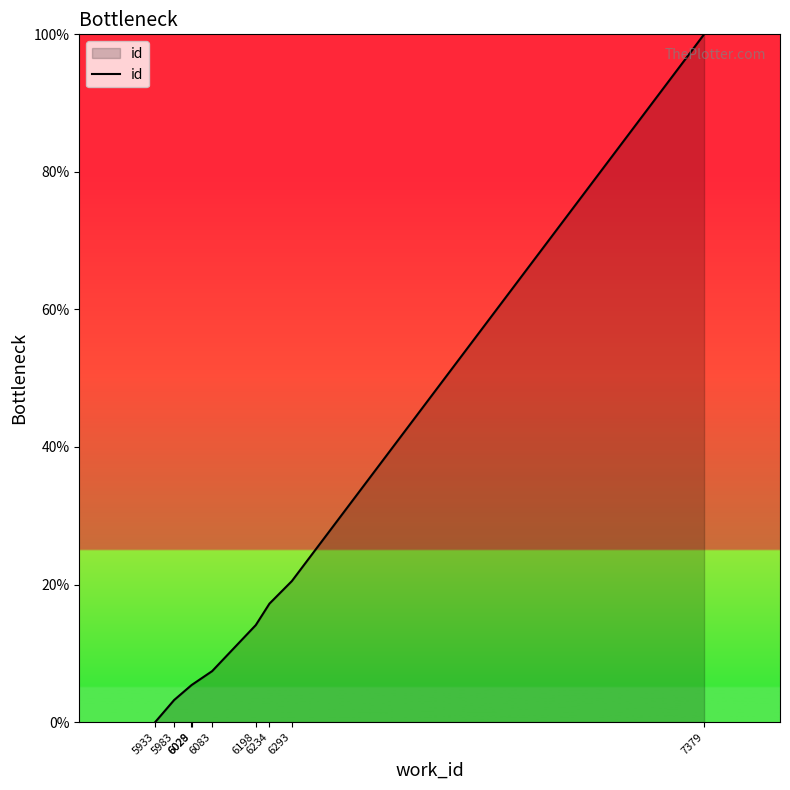

What is the maximum value shown in the chart?

100.0